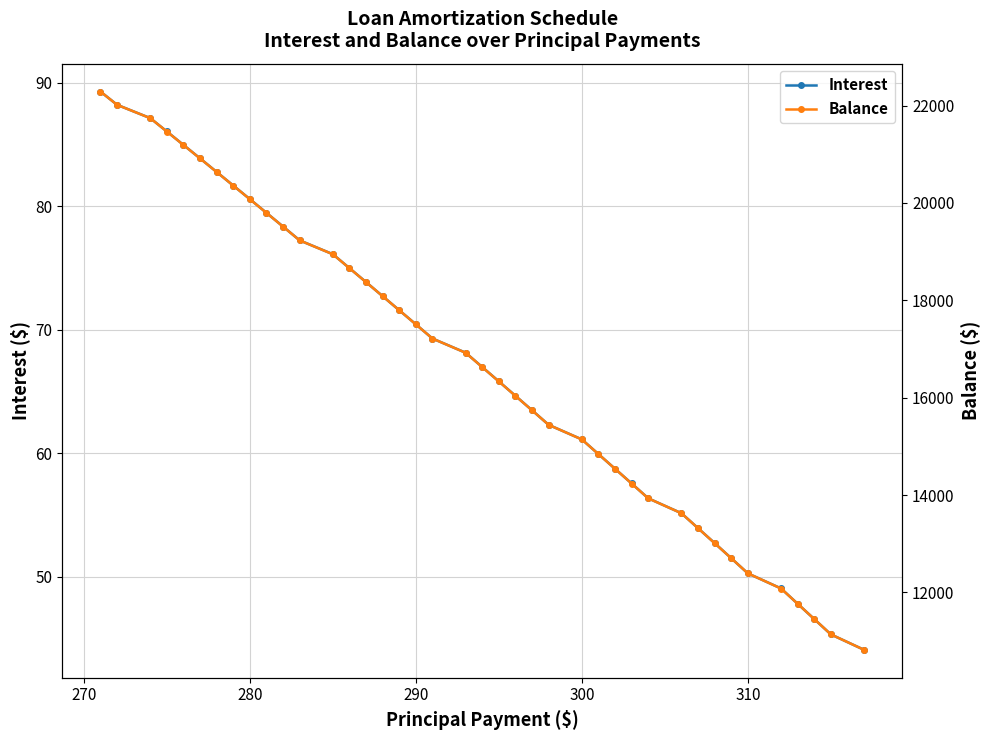

What is the sum of all Balance values?

667871.0